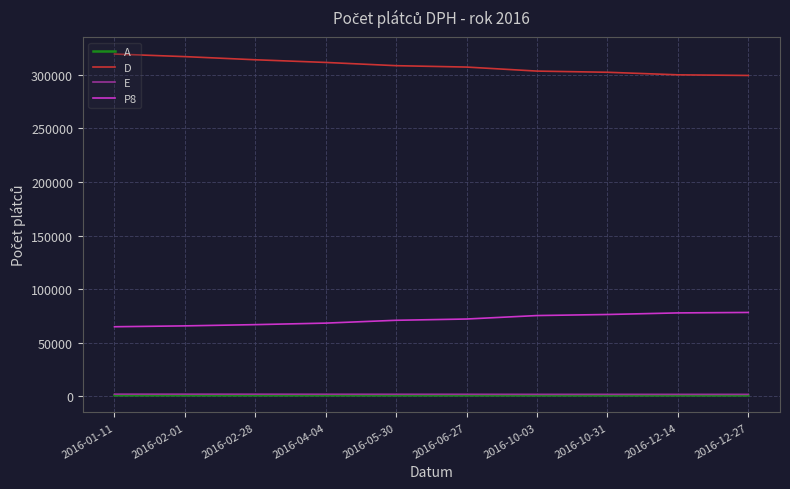

The value of D at 2016-10-03 is 542506. True or false?

False